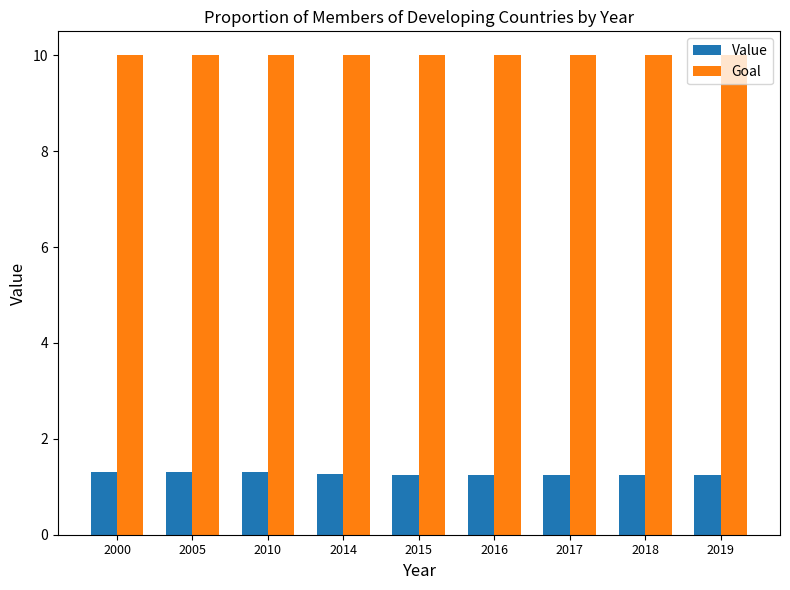

How many bars are there in total?

18